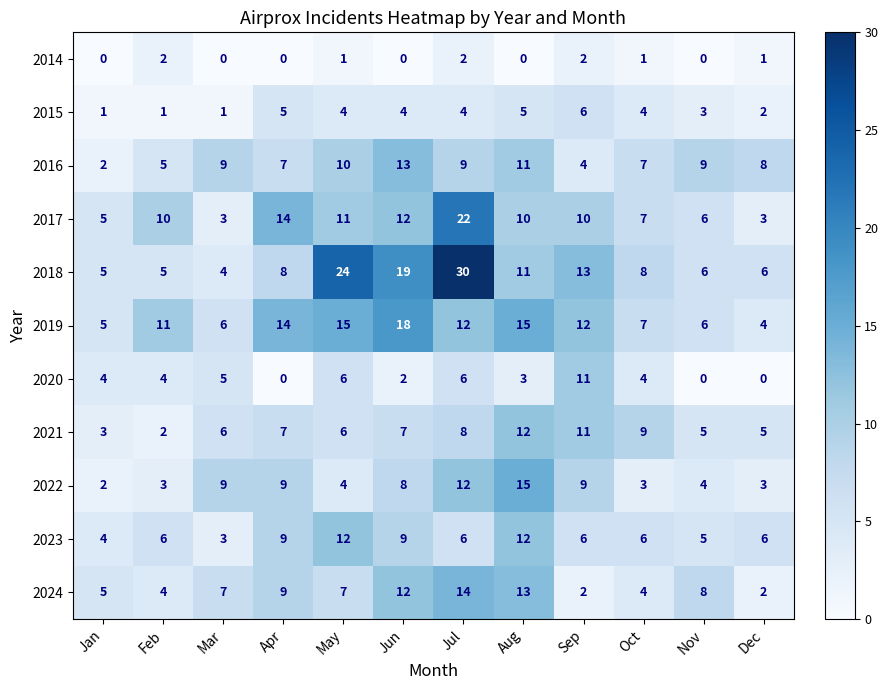

What is the average value of the 2021 series?

7